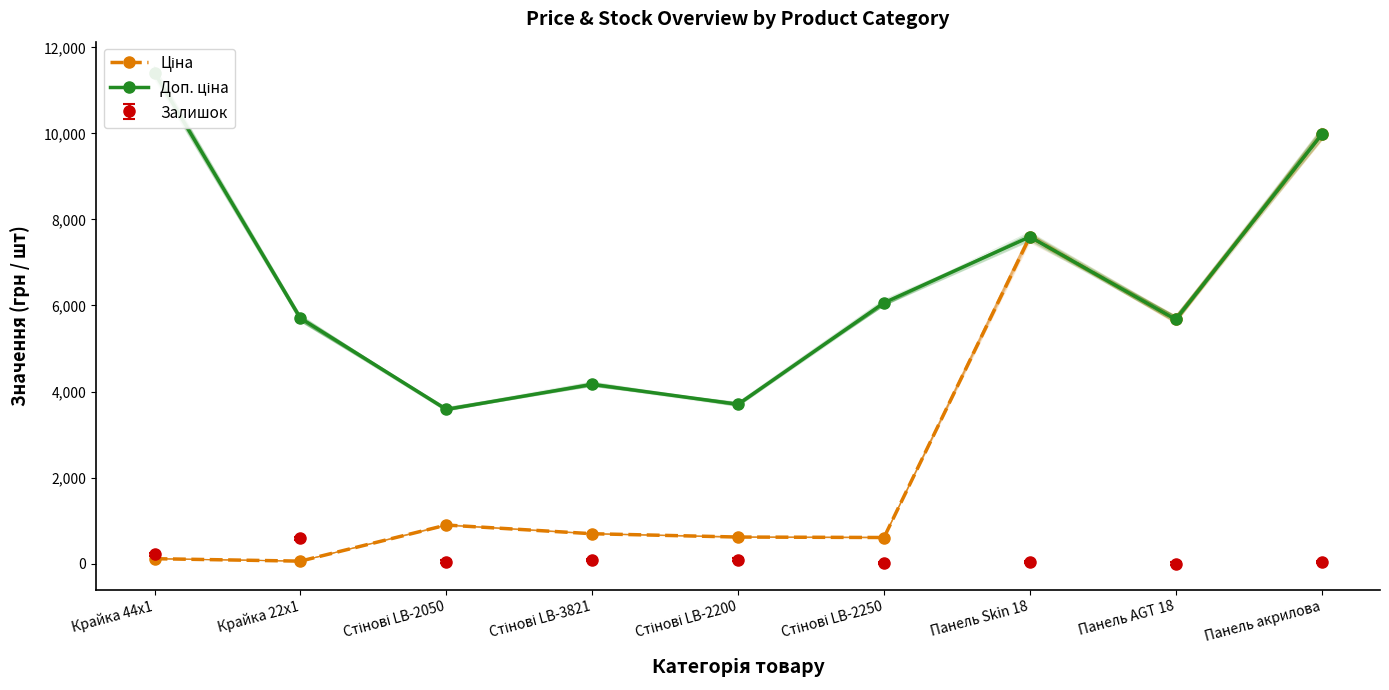

True or false: Ціна and Доп. ціна intersect in this chart.

False